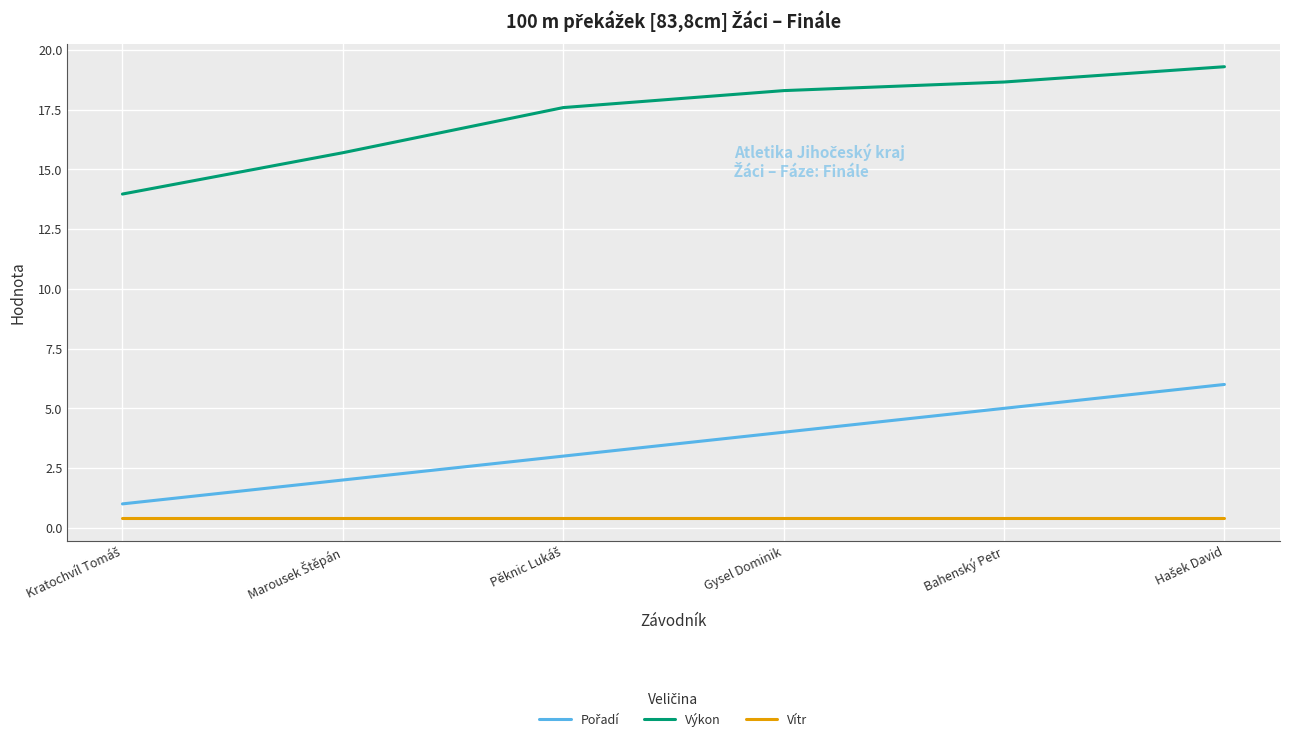

How many lines are shown in the chart?

3